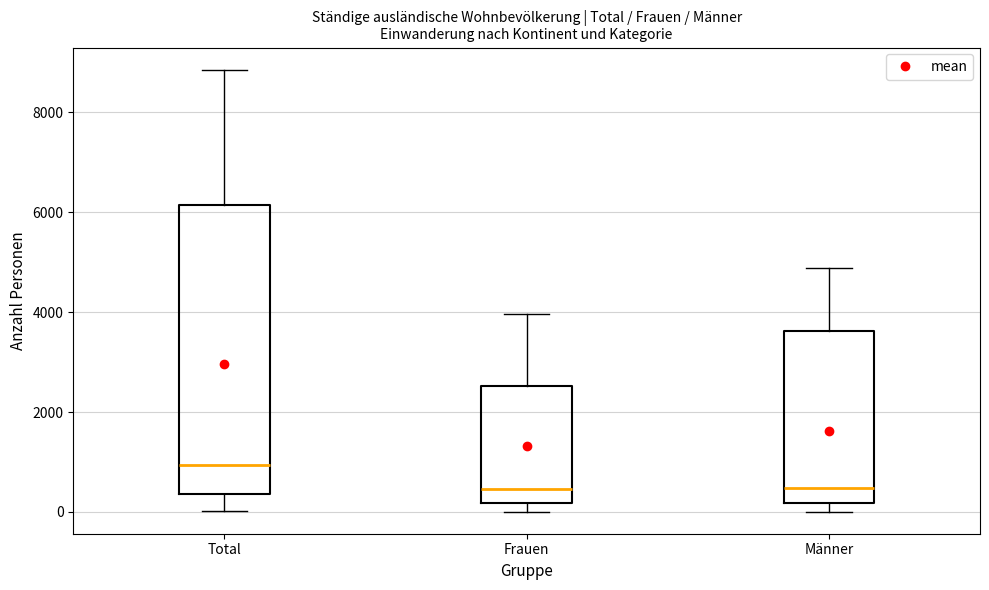

Comparing the boxes themselves (not the whiskers), which one is the tallest?

Total